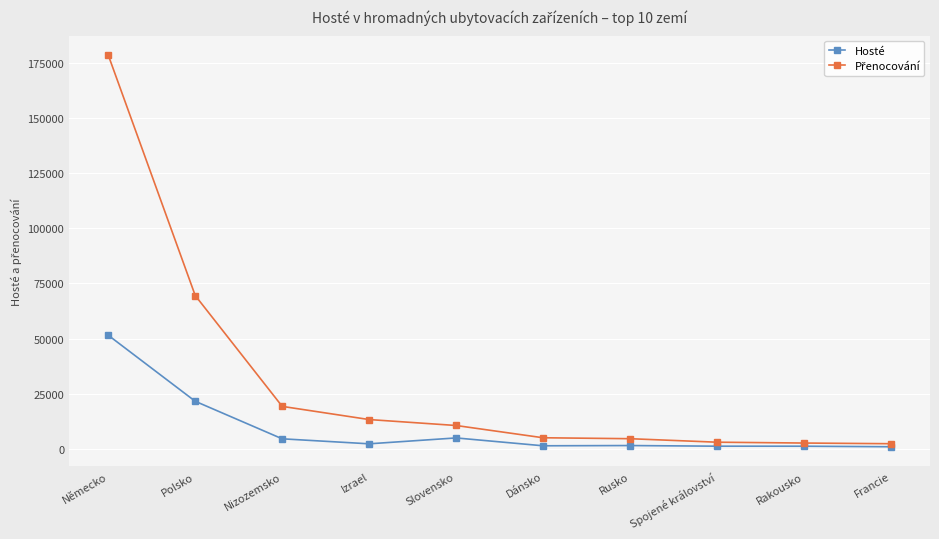

What position from the left is Slovensko?

5